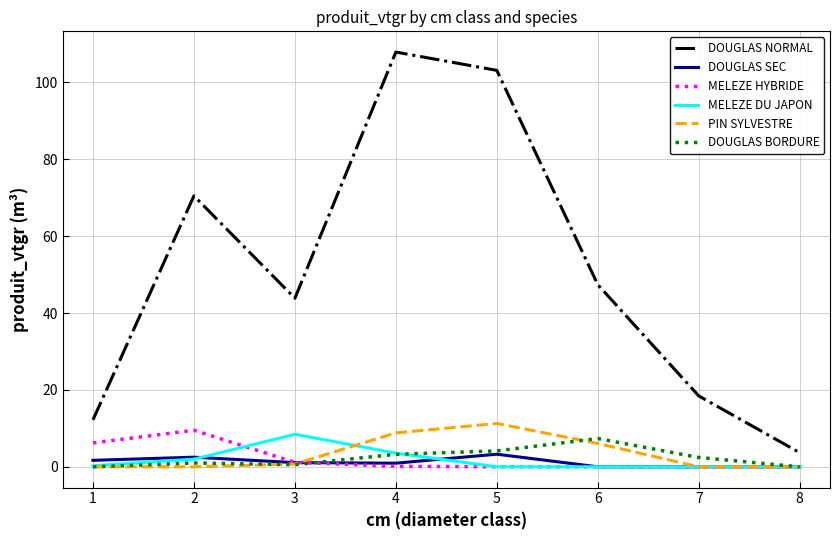

What is the difference between the DOUGLAS NORMAL values at 2 and 1?

58.3